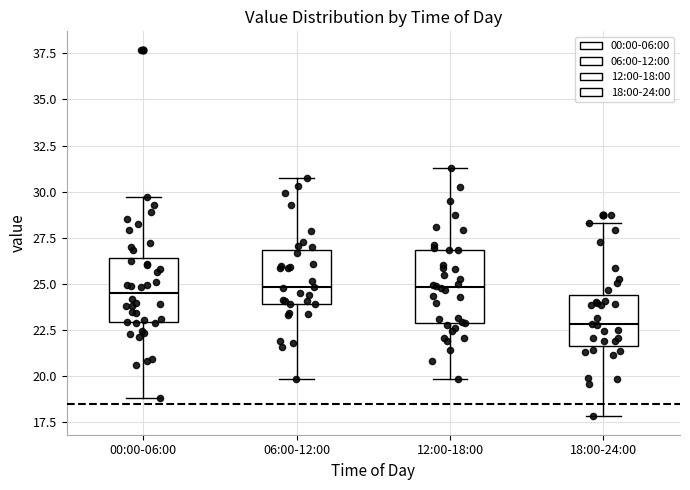

Reading left to right, read every box against the y-axis: the position of its median line, the range the box covers, and the ends of its whiskers. The values are not printed on the chart, so give them approximately, as read against the axis.

00:00-06:00: median 24.5, box 23.0 to 26.5, whiskers 19.0 to 29.5
06:00-12:00: median 25.0, box 24.0 to 27.0, whiskers 20.0 to 30.5
12:00-18:00: median 25.0, box 23.0 to 27.0, whiskers 20.0 to 31.5
18:00-24:00: median 23.0, box 21.5 to 24.5, whiskers 18.0 to 28.5